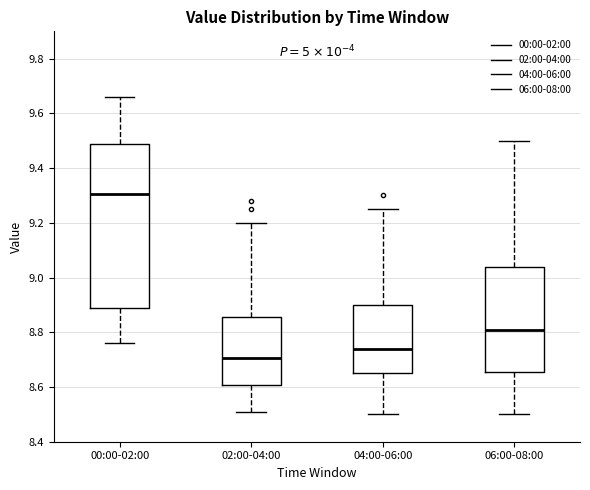

Reading left to right, transcribe this box plot: for each box, give where its median line is, the range the box spans, and where its two whiskers end, as read against the y-axis. The values are not printed on the chart, so give them approximately, as read against the axis.

00:00-02:00: median 9.30, box 8.90 to 9.48, whiskers 8.76 to 9.66
02:00-04:00: median 8.70, box 8.60 to 8.86, whiskers 8.52 to 9.20
04:00-06:00: median 8.74, box 8.66 to 8.90, whiskers 8.50 to 9.26
06:00-08:00: median 8.82, box 8.66 to 9.04, whiskers 8.50 to 9.50